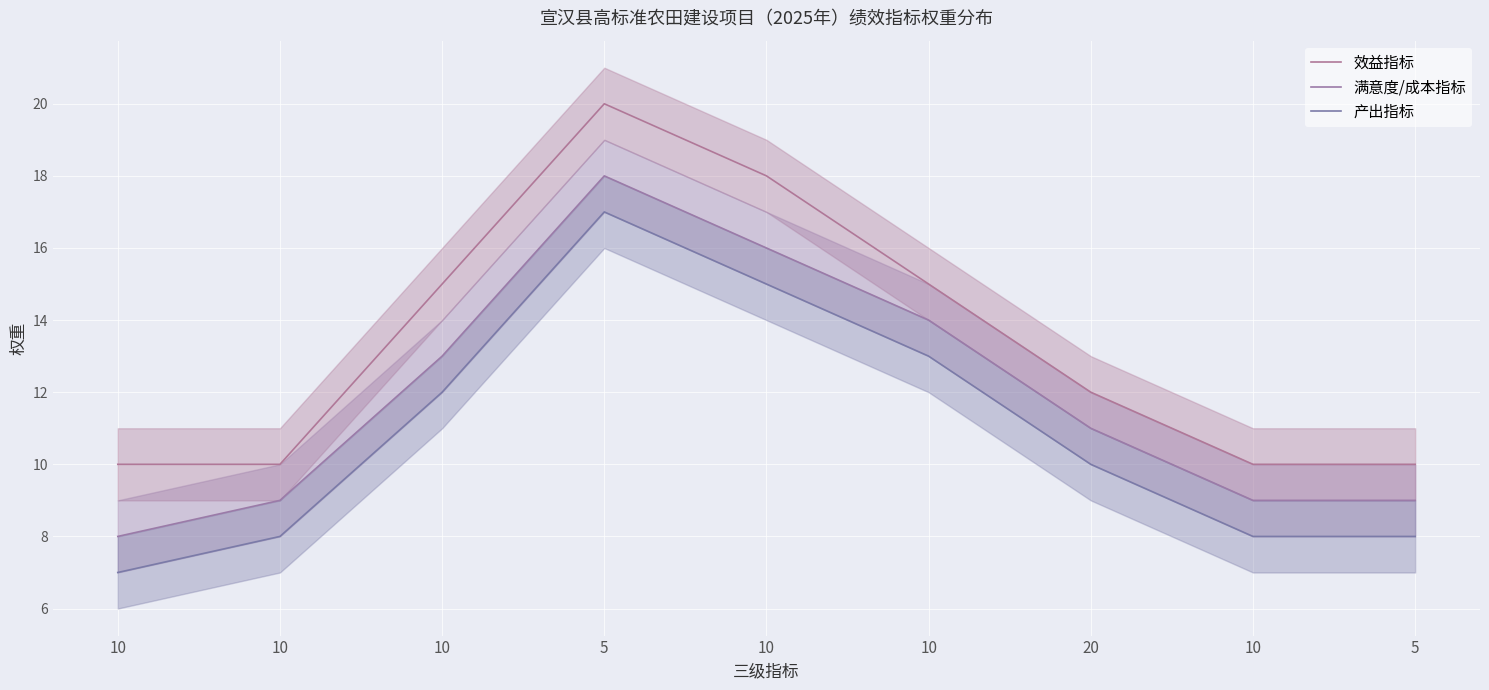

What is the sum of the 效益指标 values at 5 and 20?

32